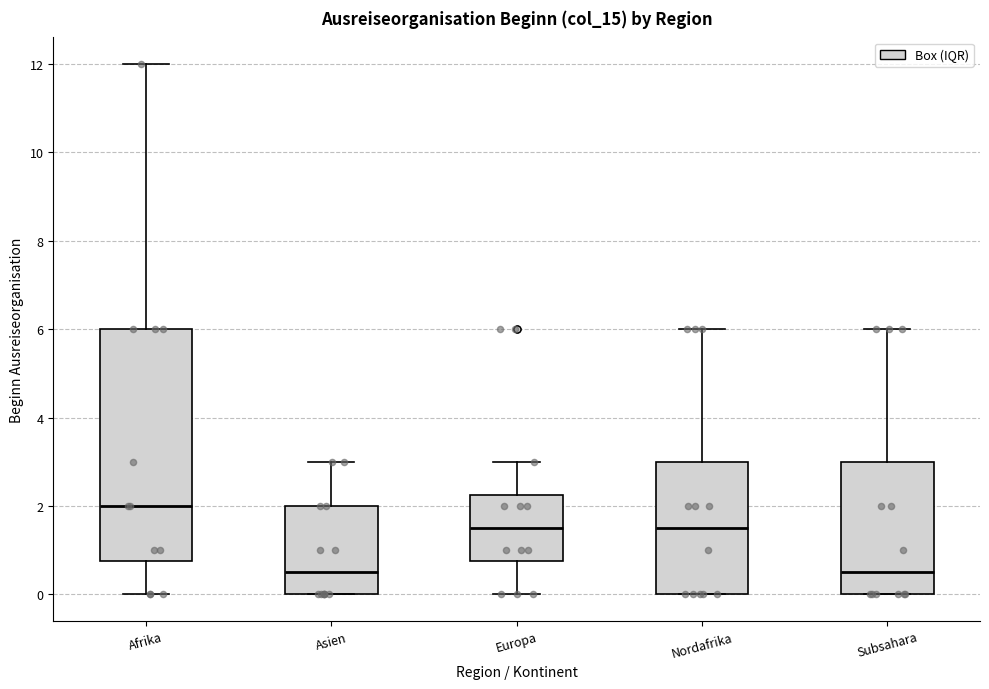

Which box is the tallest, from its lower edge to its upper edge?

Afrika